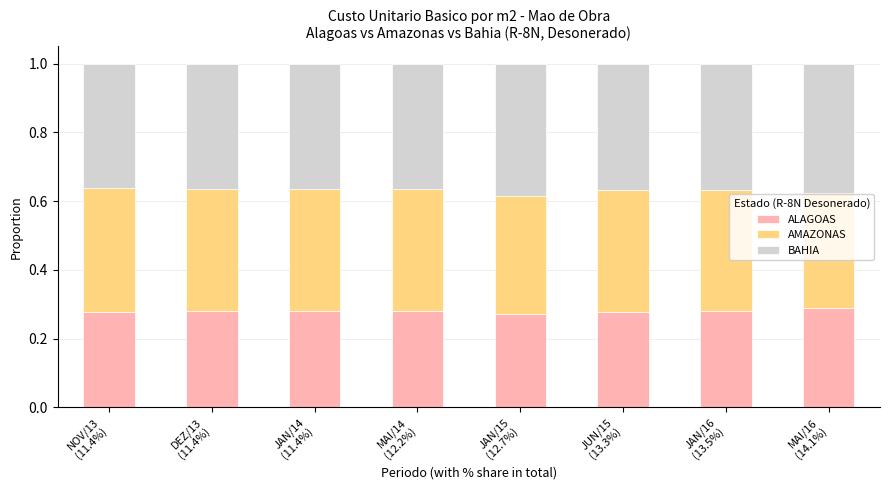

What is the sum of all ALAGOAS values?

2.2